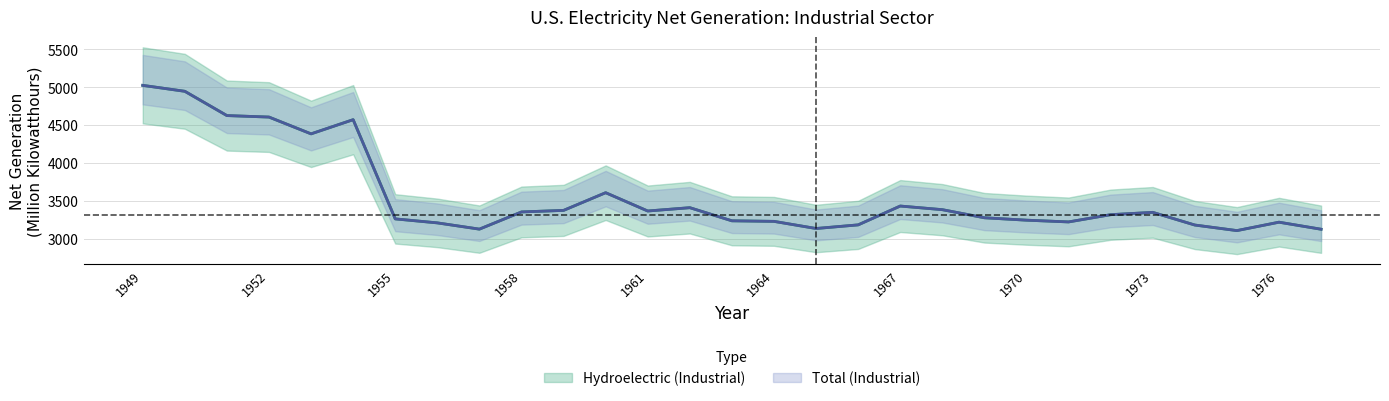

Where does the Hydroelectric (Industrial) series first go above 3316?

1949